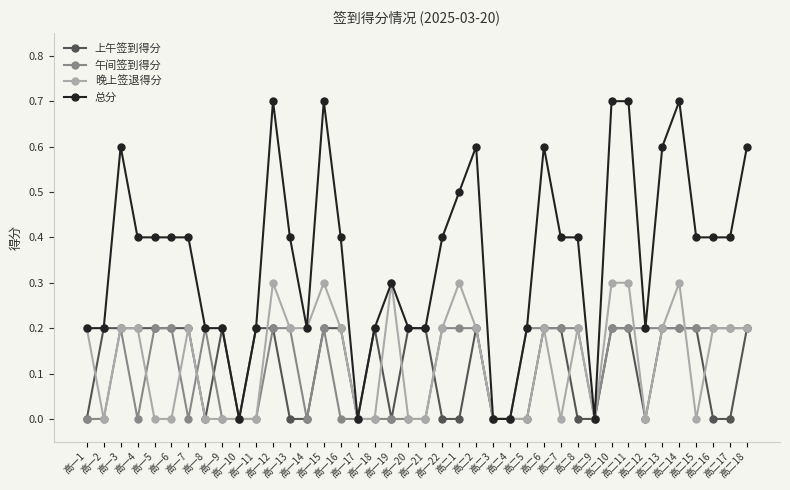

Is it true that 午间签到得分 equals 0.1 at 高一11?

False